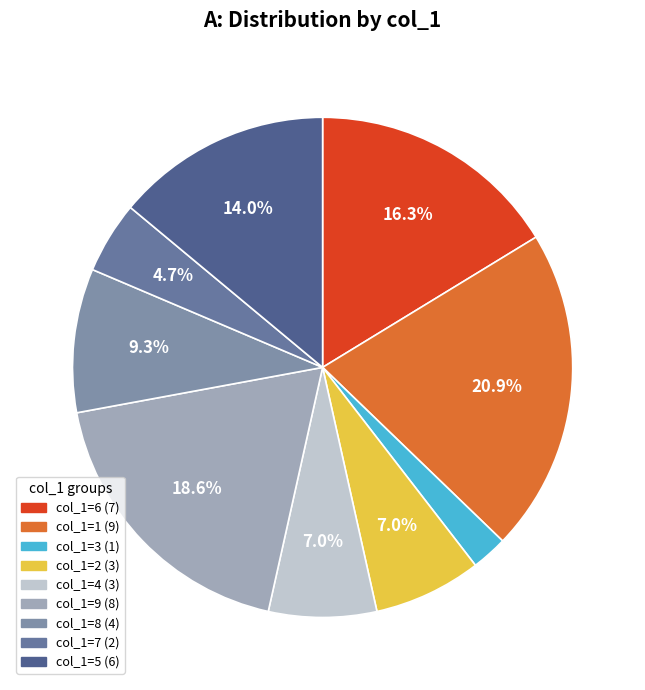

How many slices are in this pie chart?

9